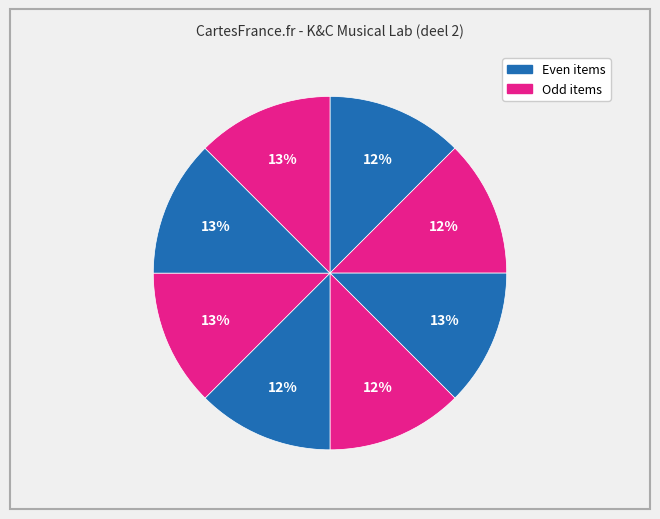

How many slices are in this pie chart?

8